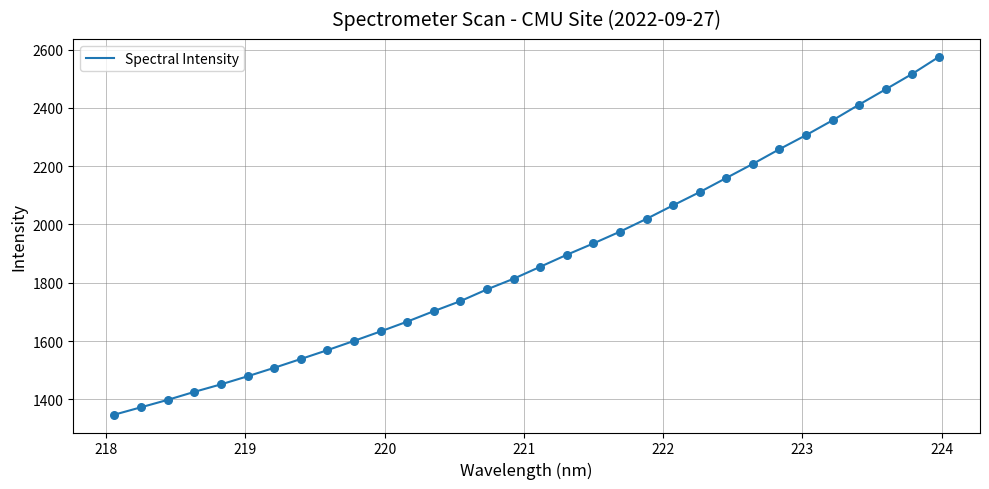

What is the difference between the maximum and minimum values?

1227.0